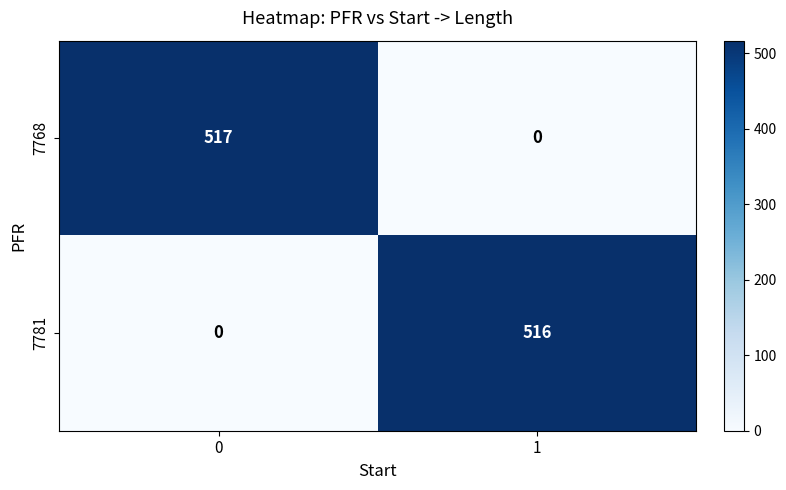

Reading left to right, extract all data points from this chart.

7768: 0=517	1=0
7781: 0=0	1=516